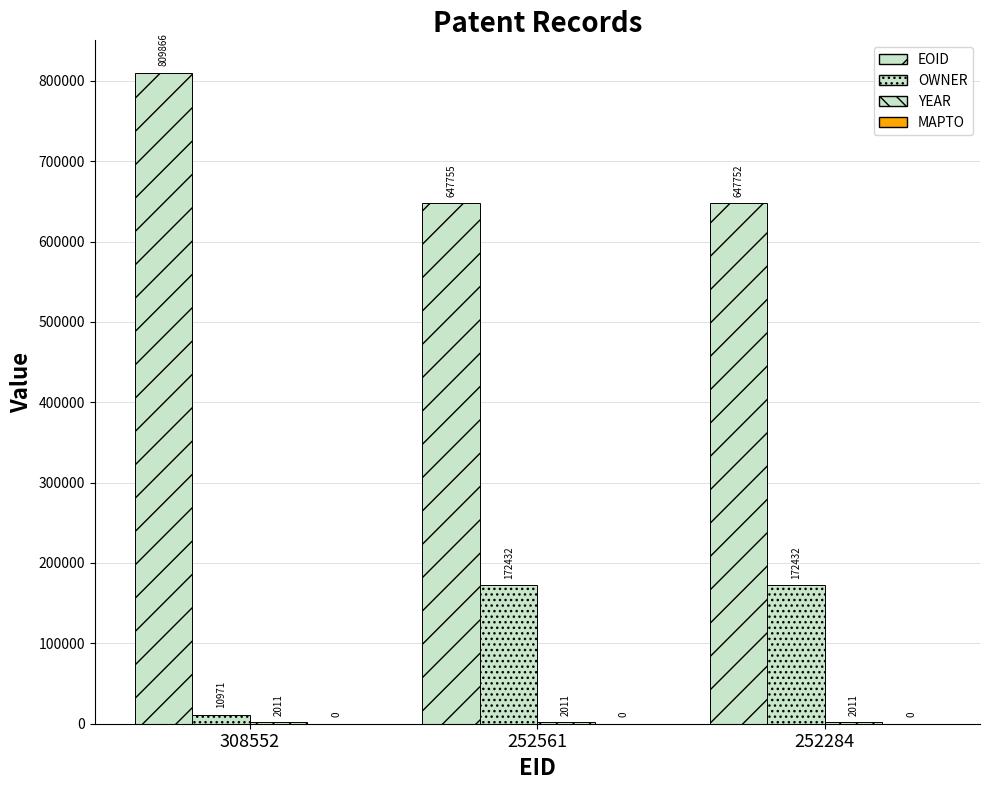

What is the sum of all YEAR values?

6033